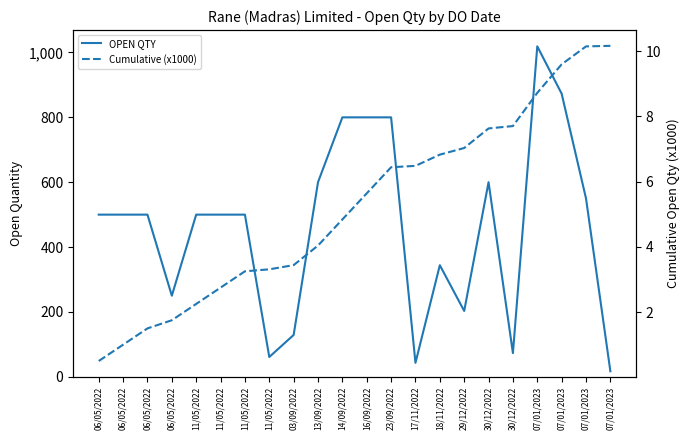

What value does the OPEN QTY series have at 11/05/2022?

500.0